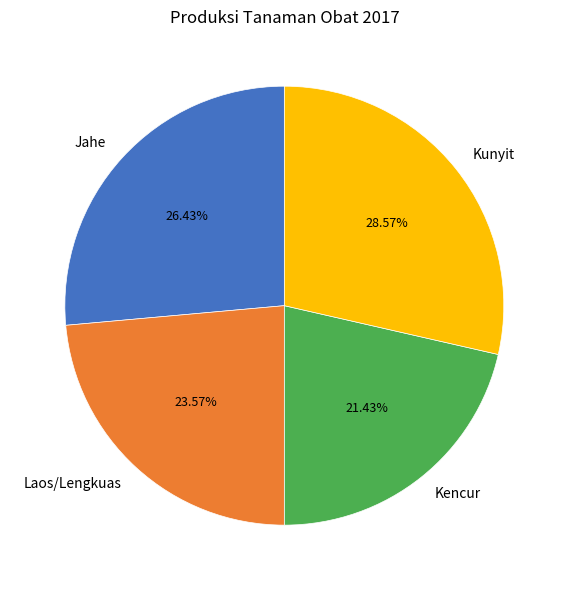

Is it true that Kencur is 21% of the pie?

True